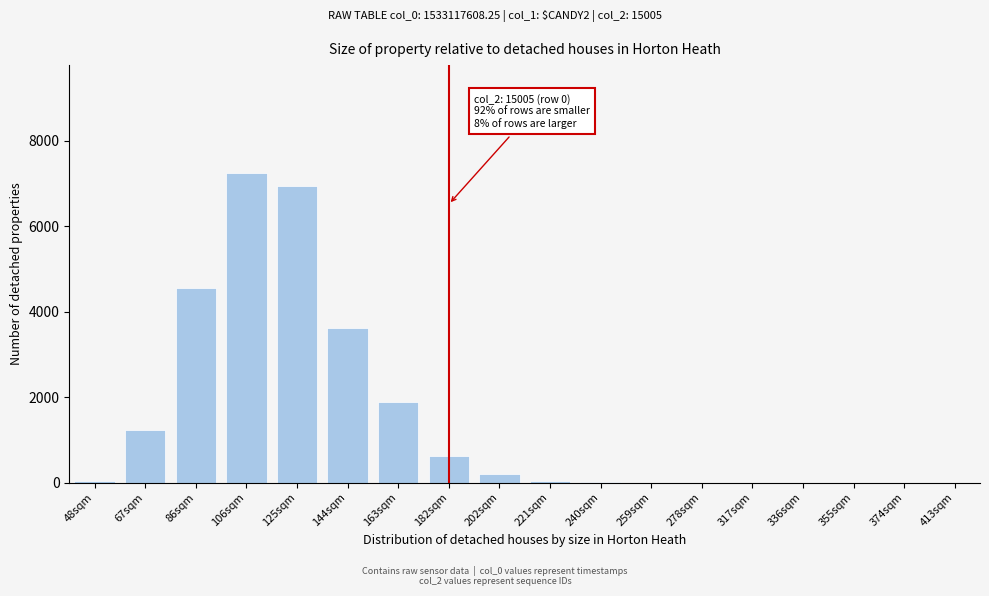

The value at 144sqm is 5055. True or false?

False